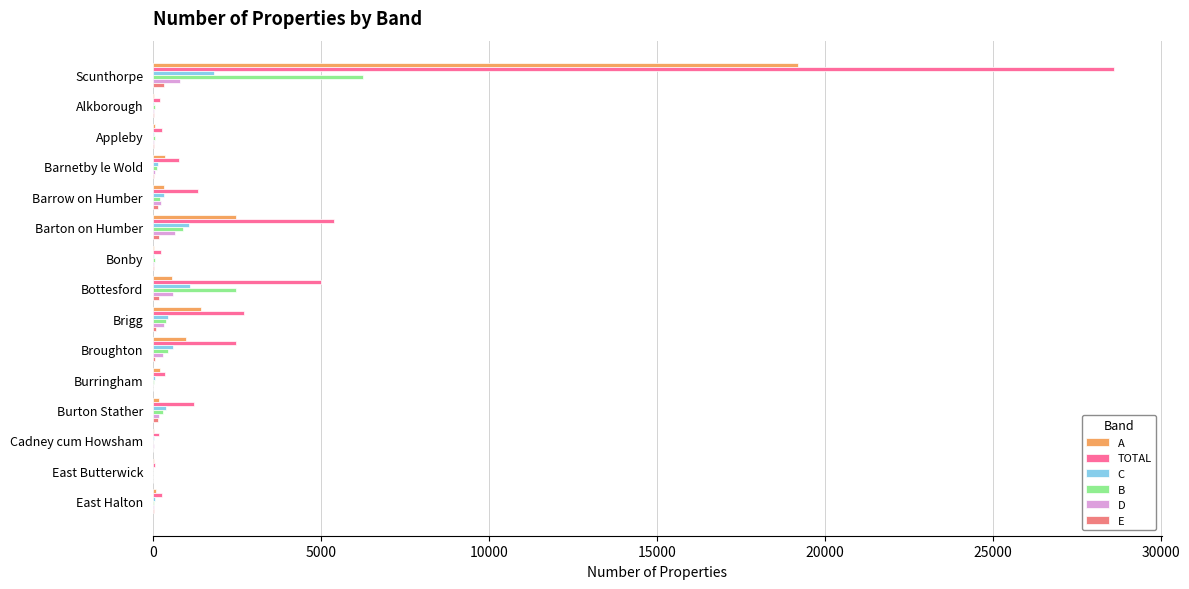

Which series has the largest total across all categories?

TOTAL